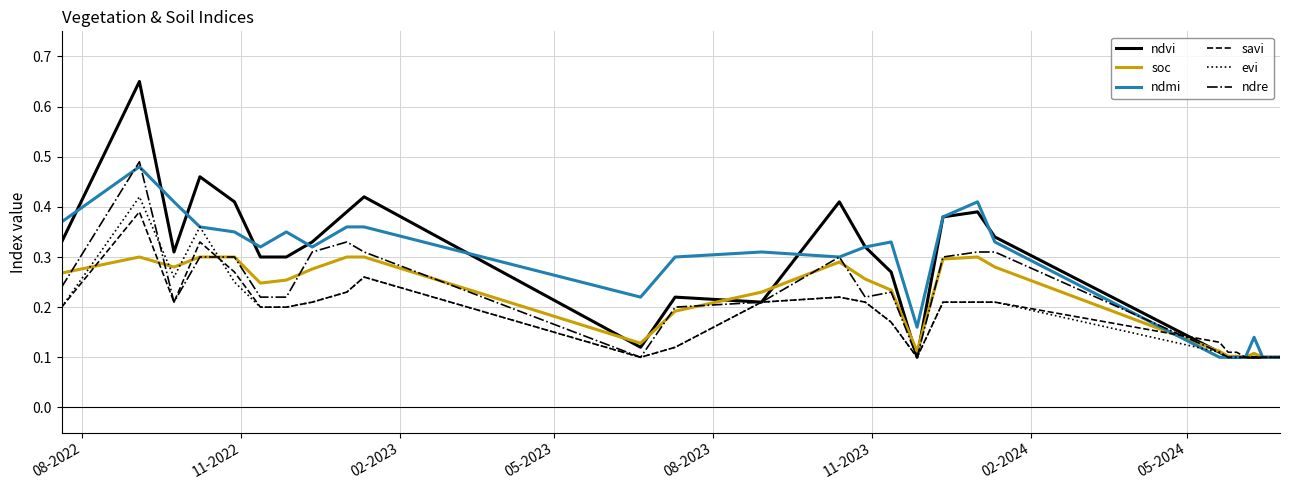

Count the ndre values in the range 0 to 1.

28